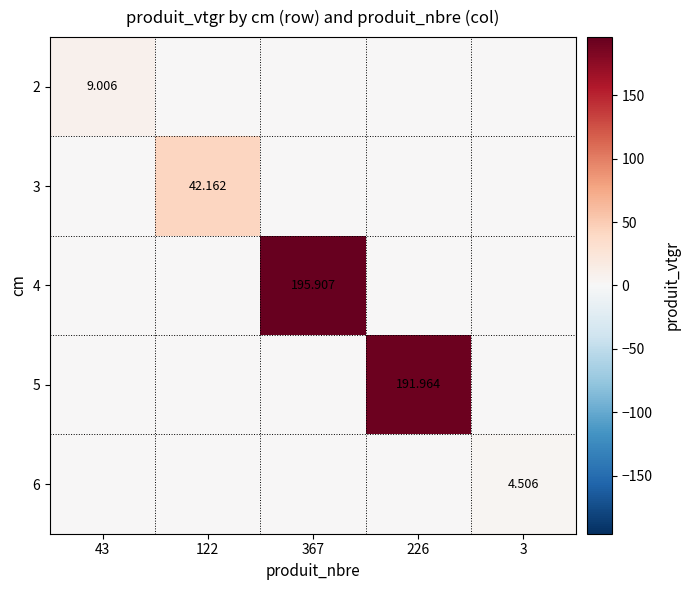

Rank the series at 367 from highest to lowest value.

4, 2, 3, 5, 6